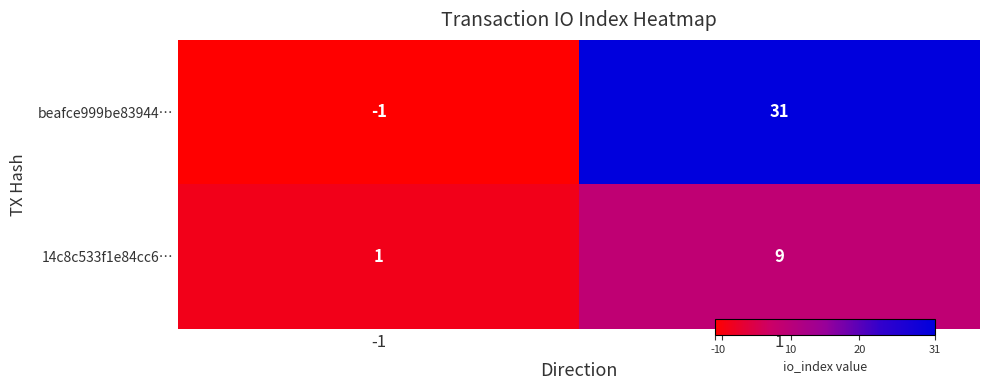

Read the beafce999be83944… value at 1, to the nearest 5.

30